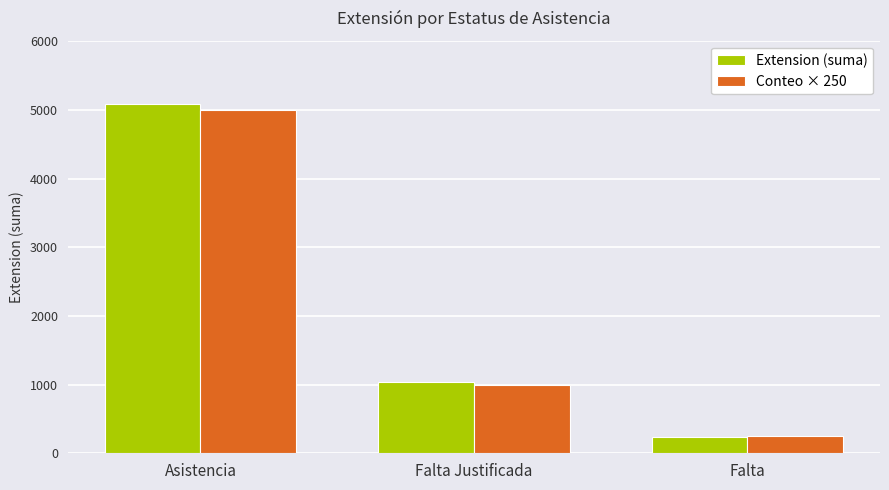

At how many categories does at least one series exceed 2071?

1